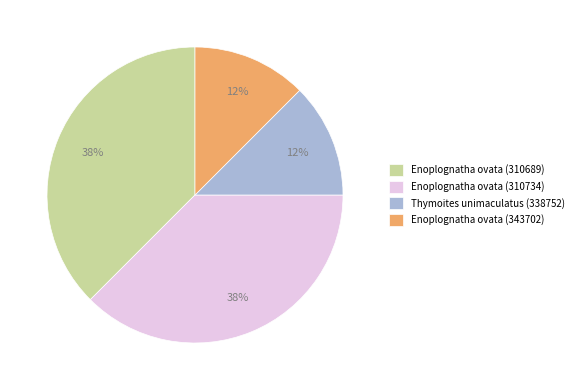

Does Enoplognatha ovata (310734) account for over 50% of the chart?

No